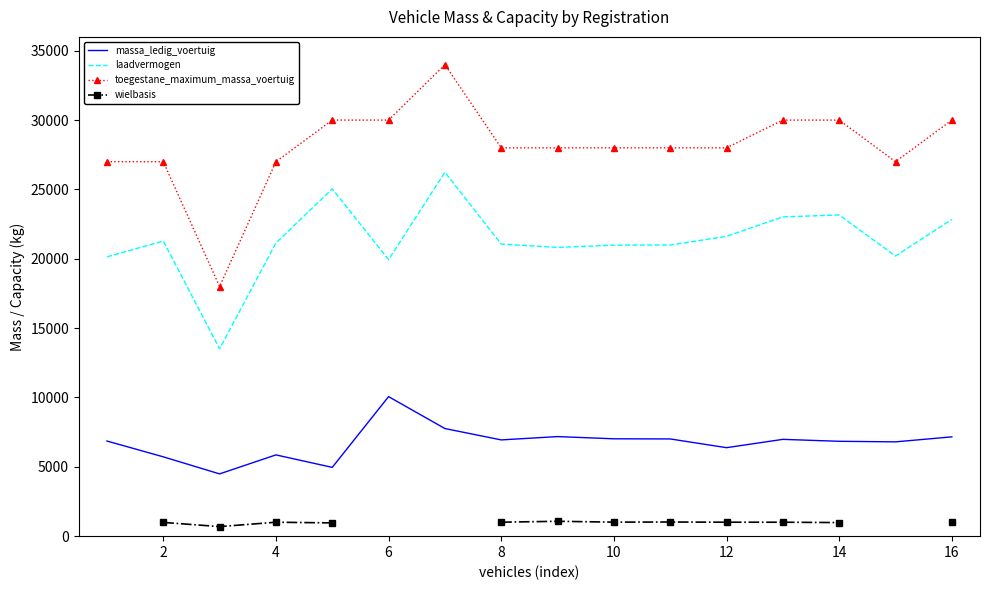

True or false: laadvermogen has more than 0 points higher than both neighbors.

True